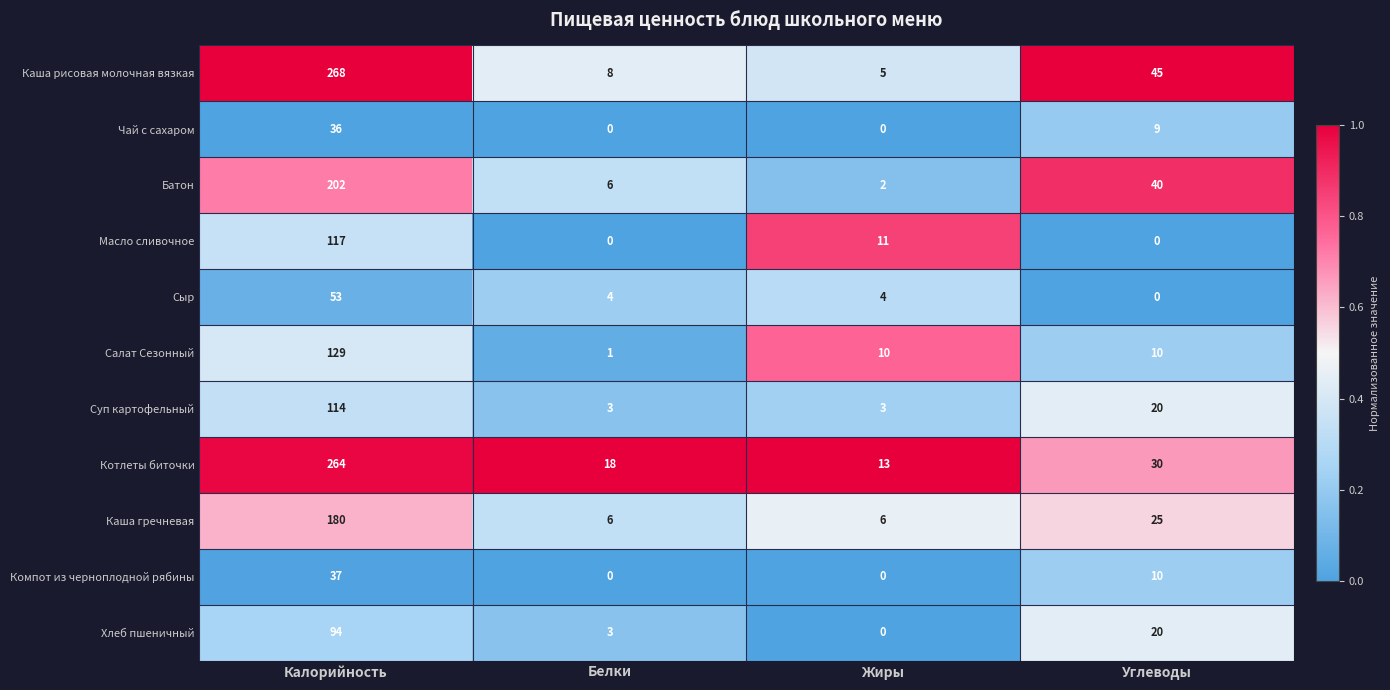

At which label is Масло сливочное closest to 58?

Жиры